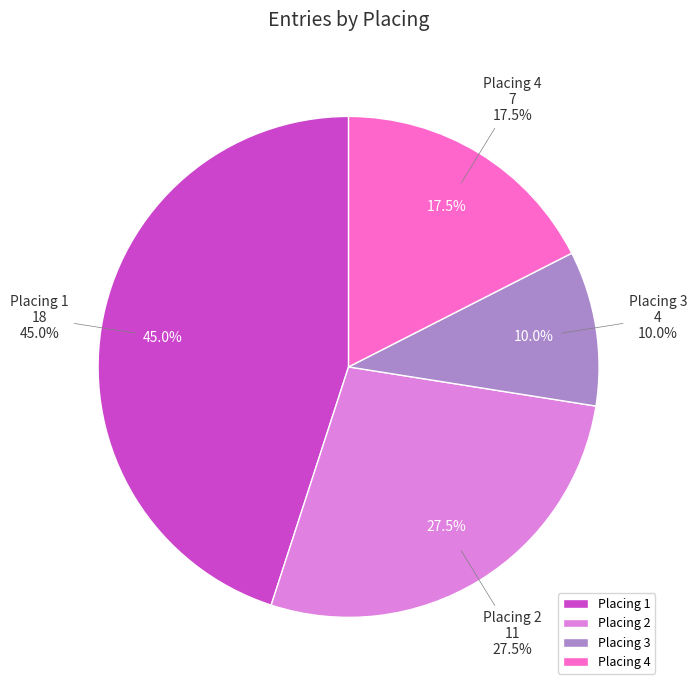

Does any single category account for the majority?

No